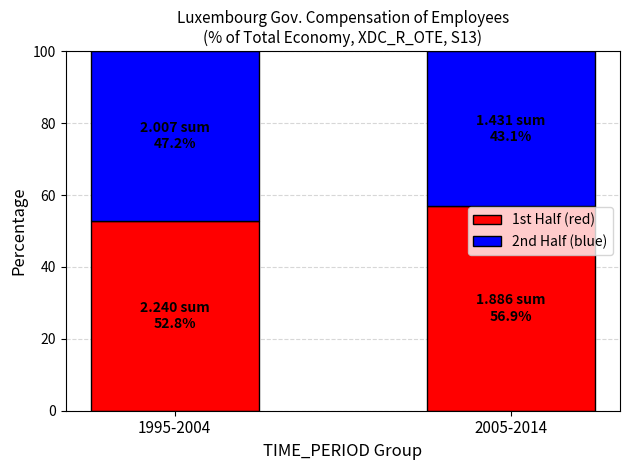

What is the total value across all series at 1995-2004?

100.0